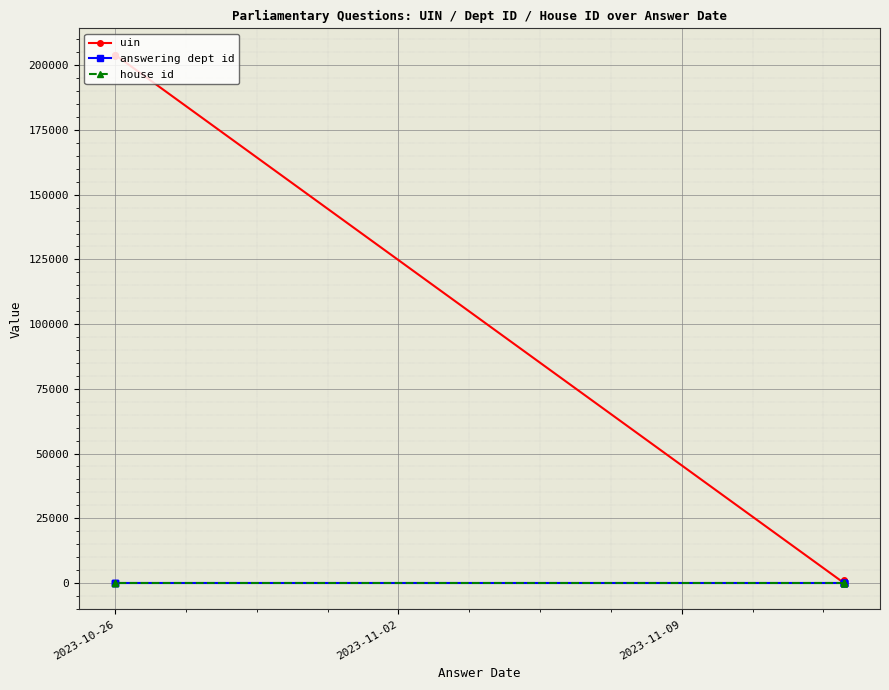

What is the sum of all house id values?

10